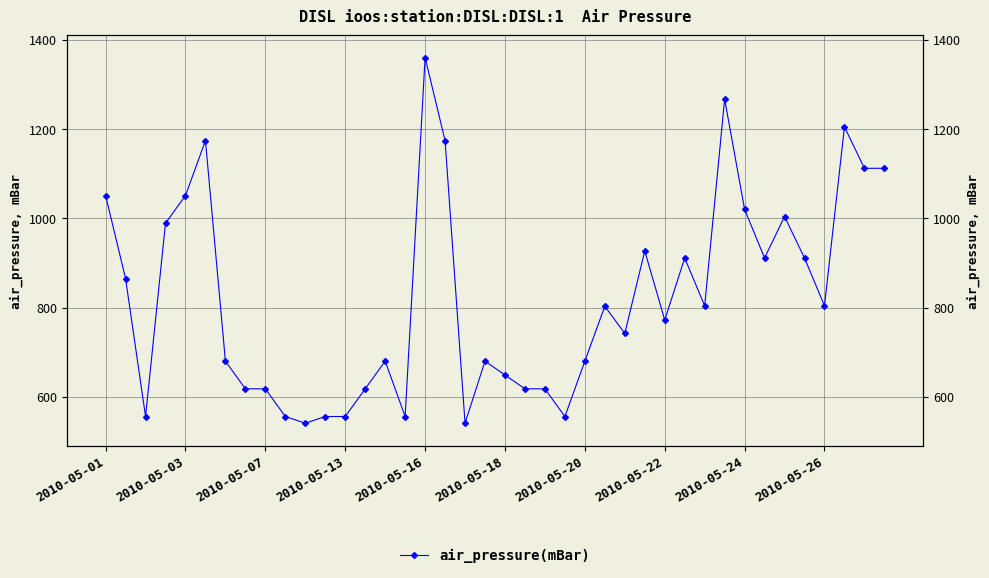

What is the value of the 27th point from the left?

742